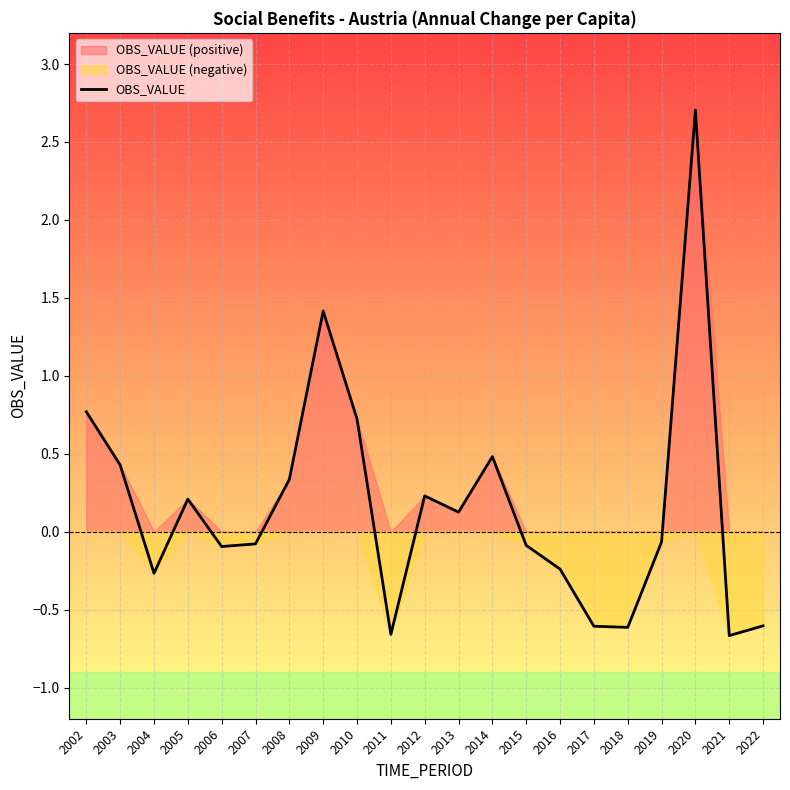

Count the number of values greater than 0.

10